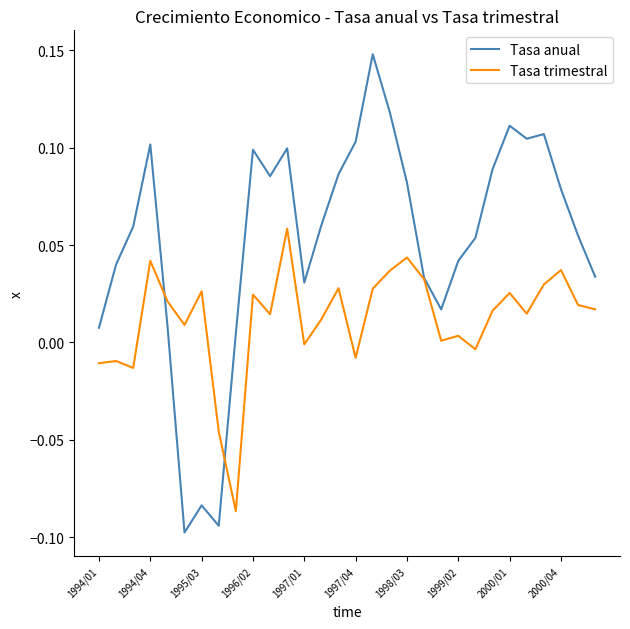

List the series in order of their peak value, highest first.

Tasa anual, Tasa trimestral